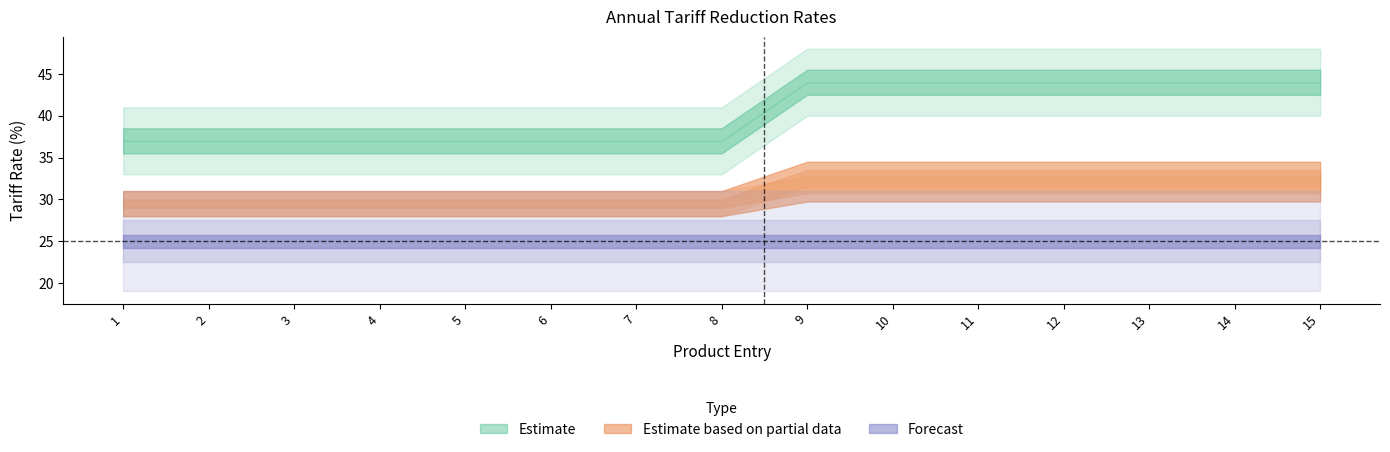

List the labels in order of Fourth Batch value, smallest first.

1, 2, 3, 4, 5, 6, 7, 8, 9, 10, 11, 12, 13, 14, 15